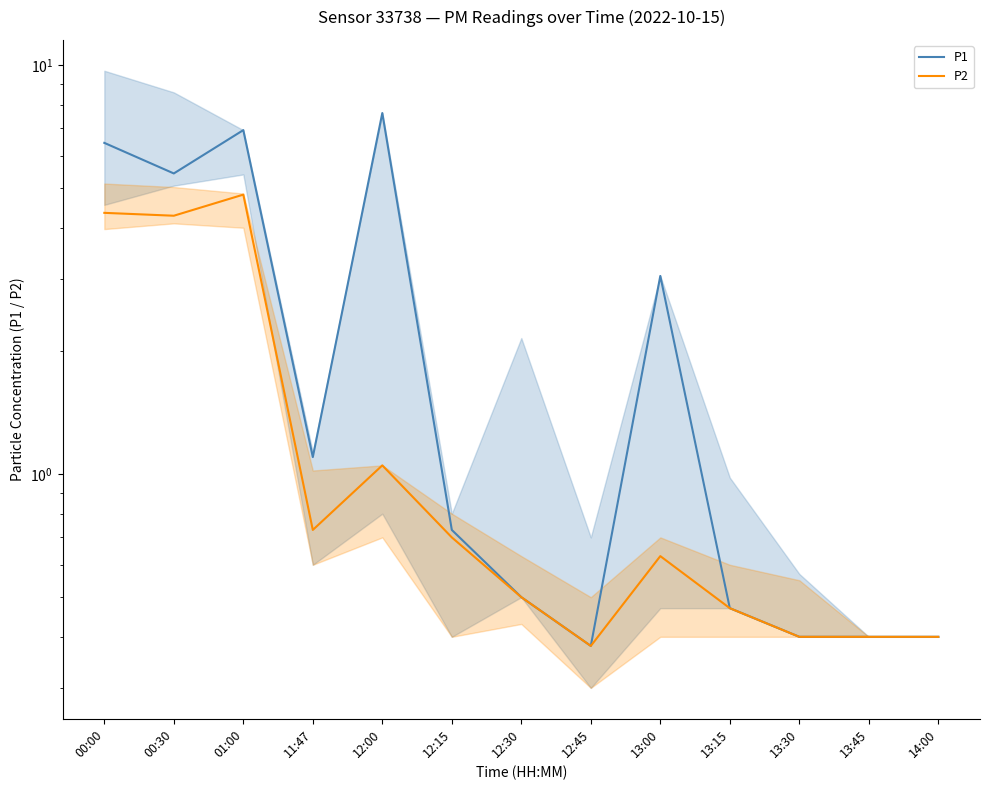

True or false: P2 and P1 cross at least once.

False